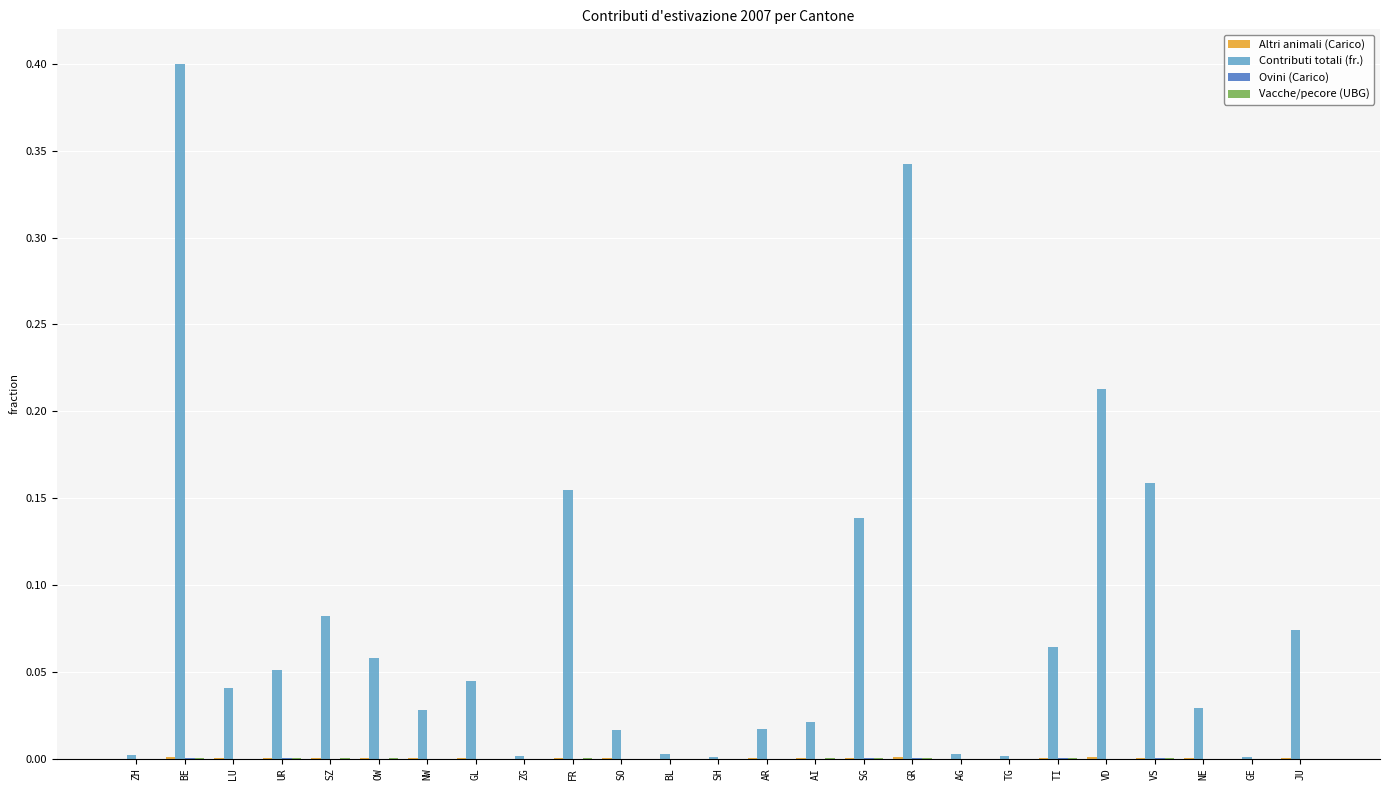

Which series has the largest range (max minus min)?

Contributi totali (fr.)